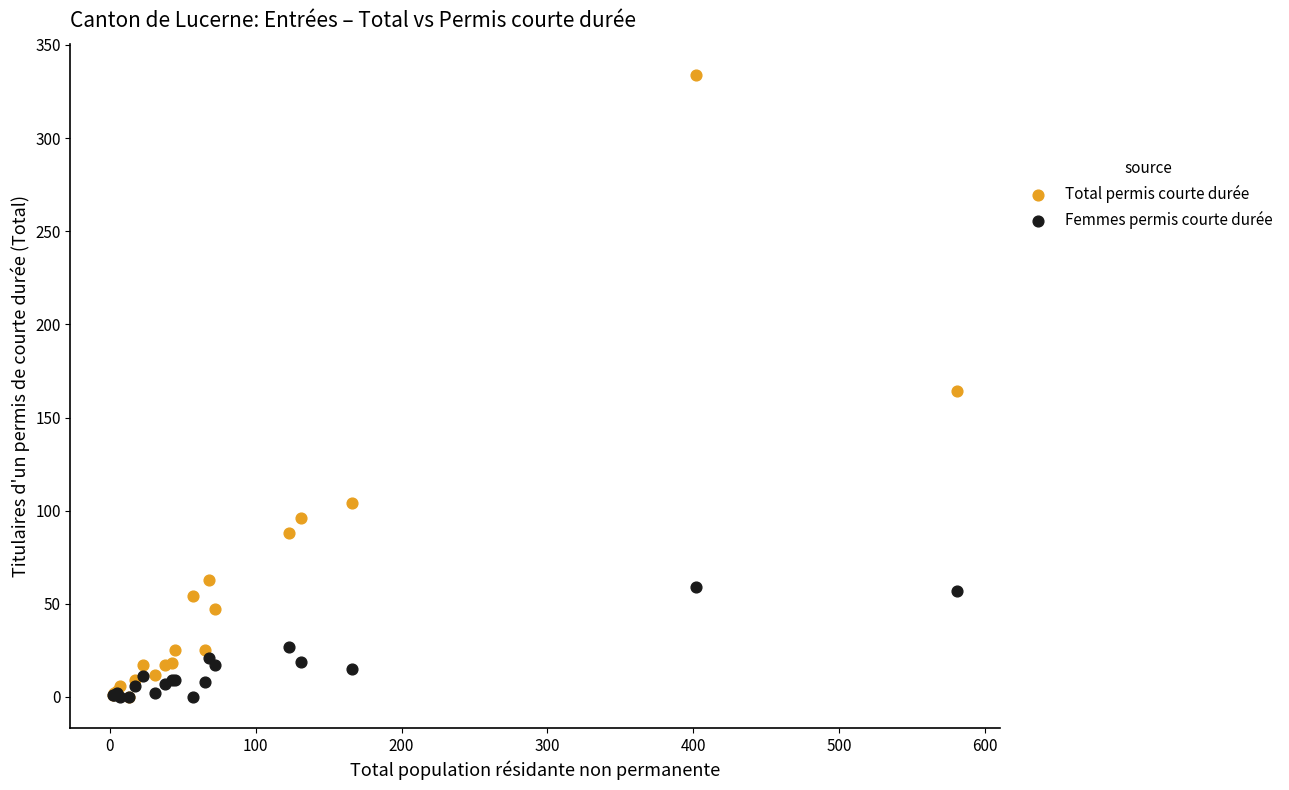

What are all the series names shown in the legend?

Total permis courte durée, Femmes permis courte durée